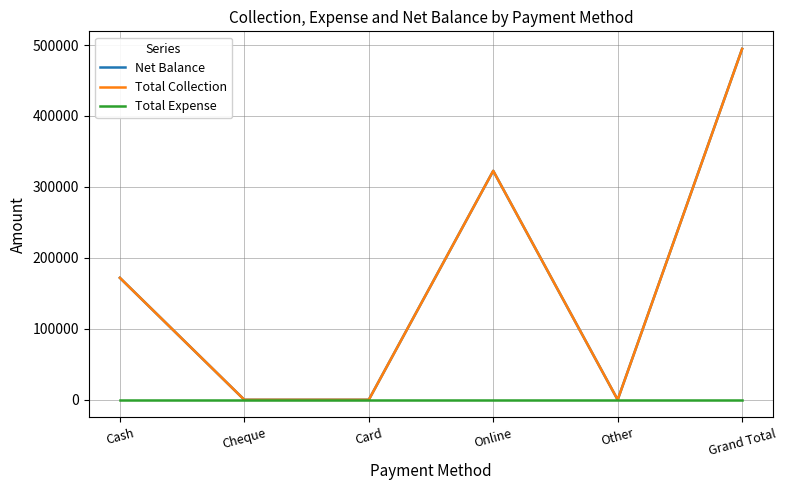

Which series changed the most between Cheque and Card?

Net Balance